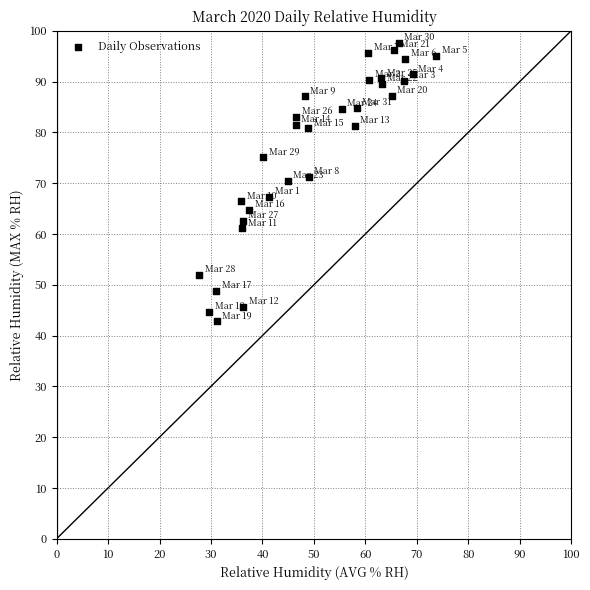

What is the range of Y values (max minus min)?

54.8